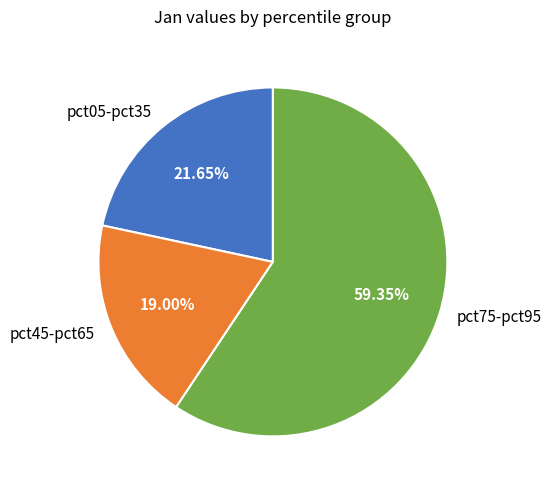

Does pct05-pct35 account for over 50% of the chart?

No